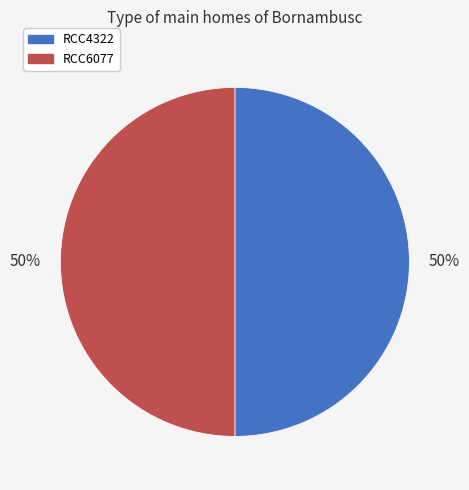

Approximately how many times larger is the value at RCC6077 compared to RCC4322?

1.0